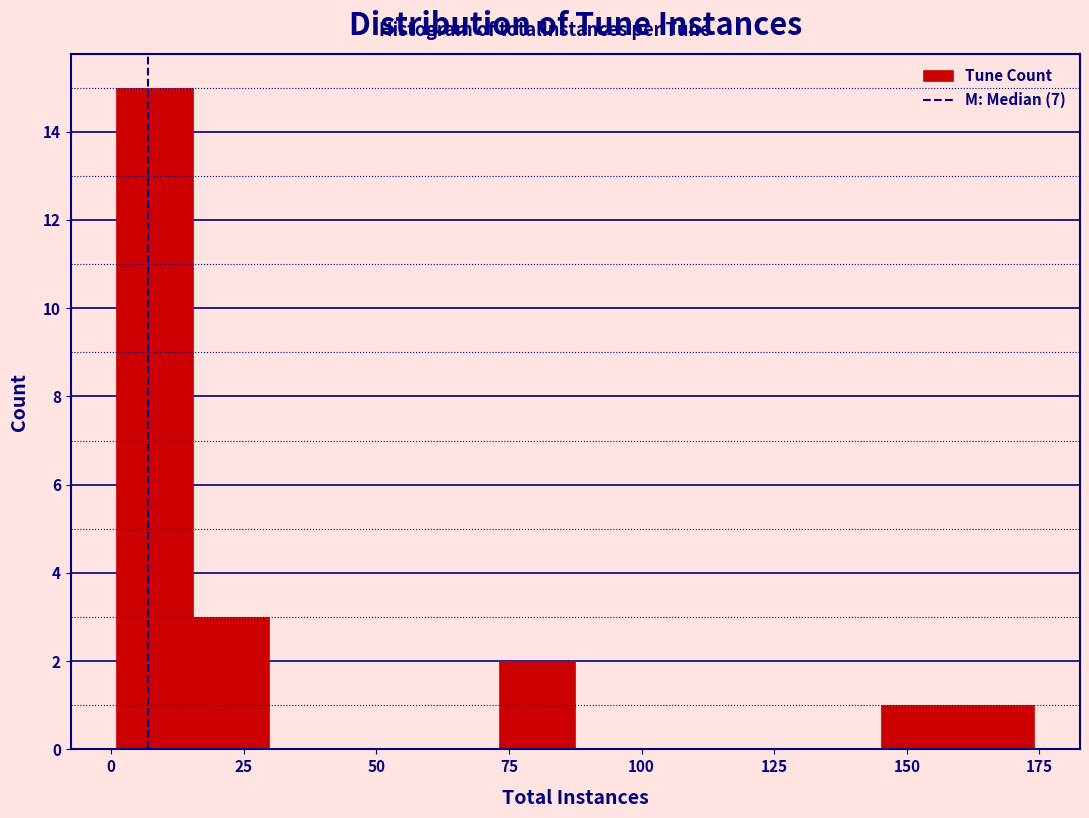

Around what value on the x-axis is the tallest bar? Give the approximate position of its centre, as read against the axis.

10